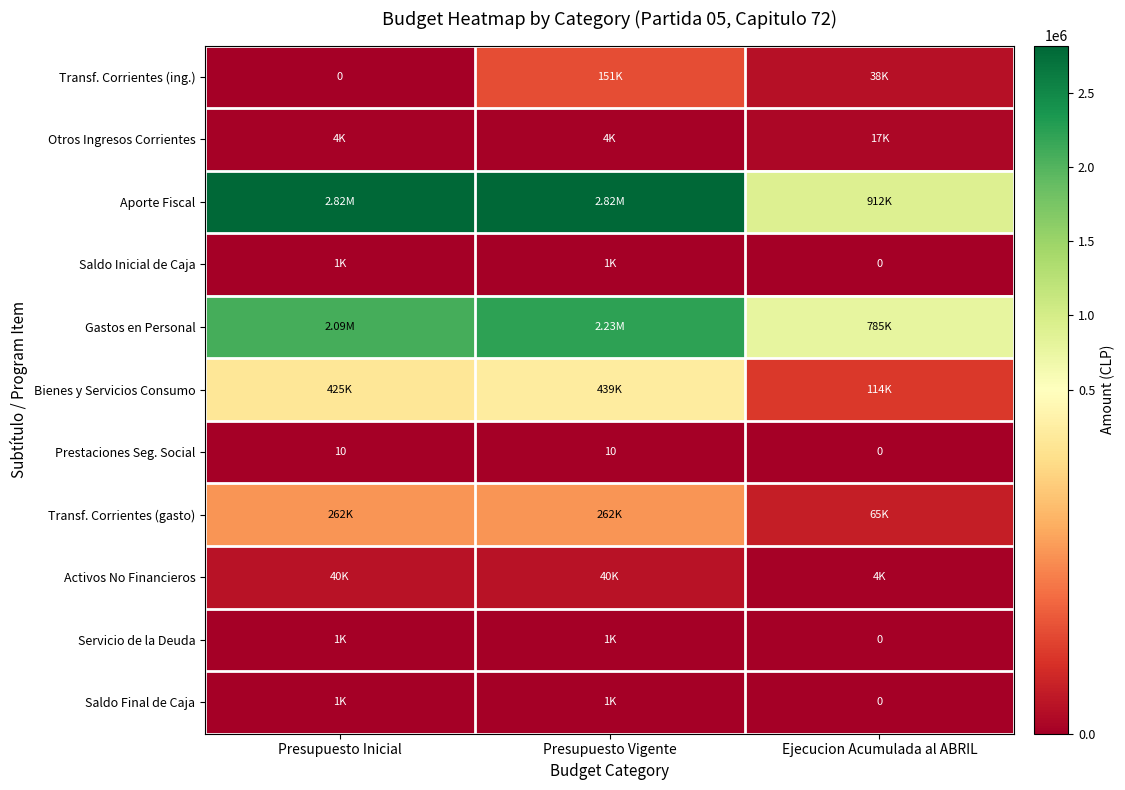

What is the spread (max minus min) of values at Ejecucion Acumulada al ABRIL?

911869